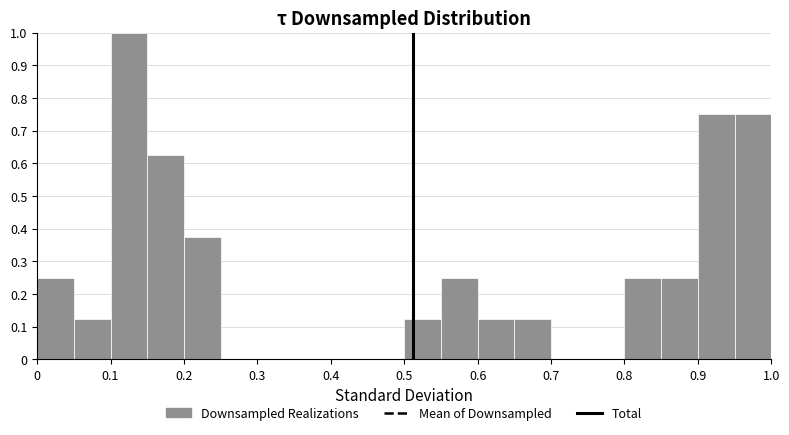

Reading left to right, list every bar in this chart as the range it spans on the x-axis followed by its height. The values are not printed on the chart, so give them approximately, as read against the axis.

0.00 to 0.05: 0.25
0.05 to 0.10: 0.13
0.10 to 0.15: 1.00
0.15 to 0.20: 0.63
0.20 to 0.25: 0.38
0.25 to 0.30: 0
0.30 to 0.35: 0
0.35 to 0.40: 0
0.40 to 0.45: 0
0.45 to 0.50: 0
0.50 to 0.55: 0.13
0.55 to 0.60: 0.25
0.60 to 0.65: 0.13
0.65 to 0.70: 0.13
0.70 to 0.75: 0
0.75 to 0.80: 0
0.80 to 0.85: 0.25
0.85 to 0.90: 0.25
0.90 to 0.95: 0.75
0.95 to 1.00: 0.75